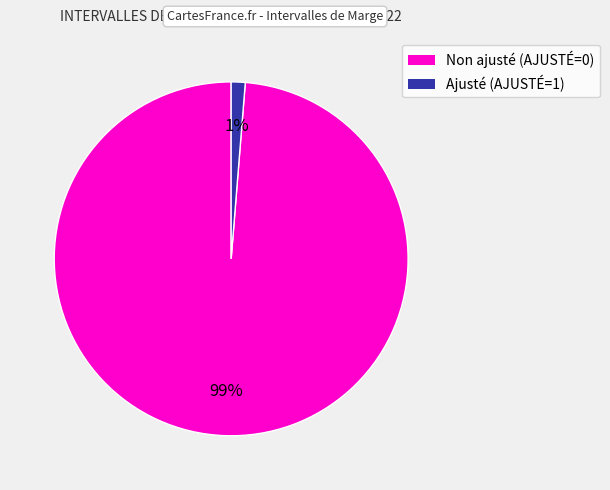

To the nearest percent, what percentage of the pie is Ajusté (AJUSTÉ=1)?

1%